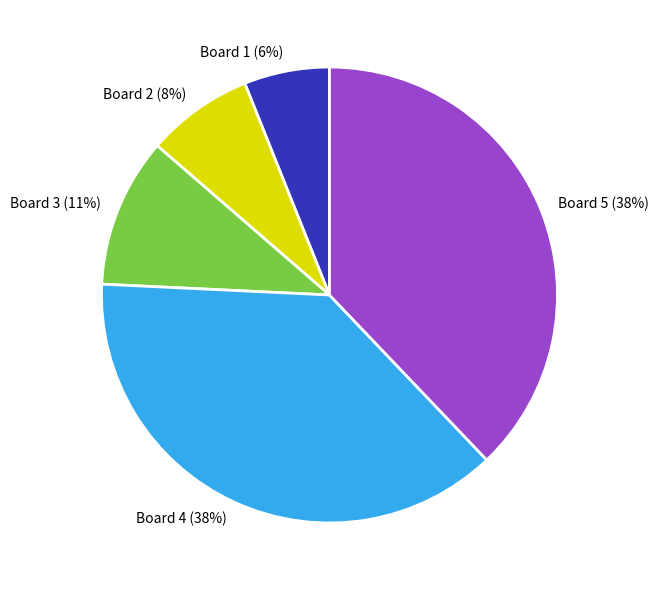

Is it true that Board 5 is 38% of the pie?

True